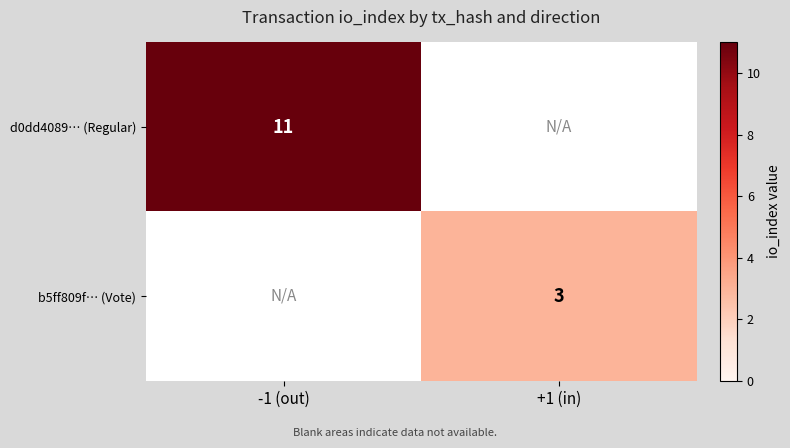

The d0dd4089… (Regular) series shows 11 at -1 (out). True or false?

True